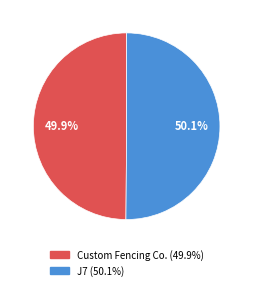

Approximately how many times larger is the value at J7 compared to Custom Fencing Co.?

1.0